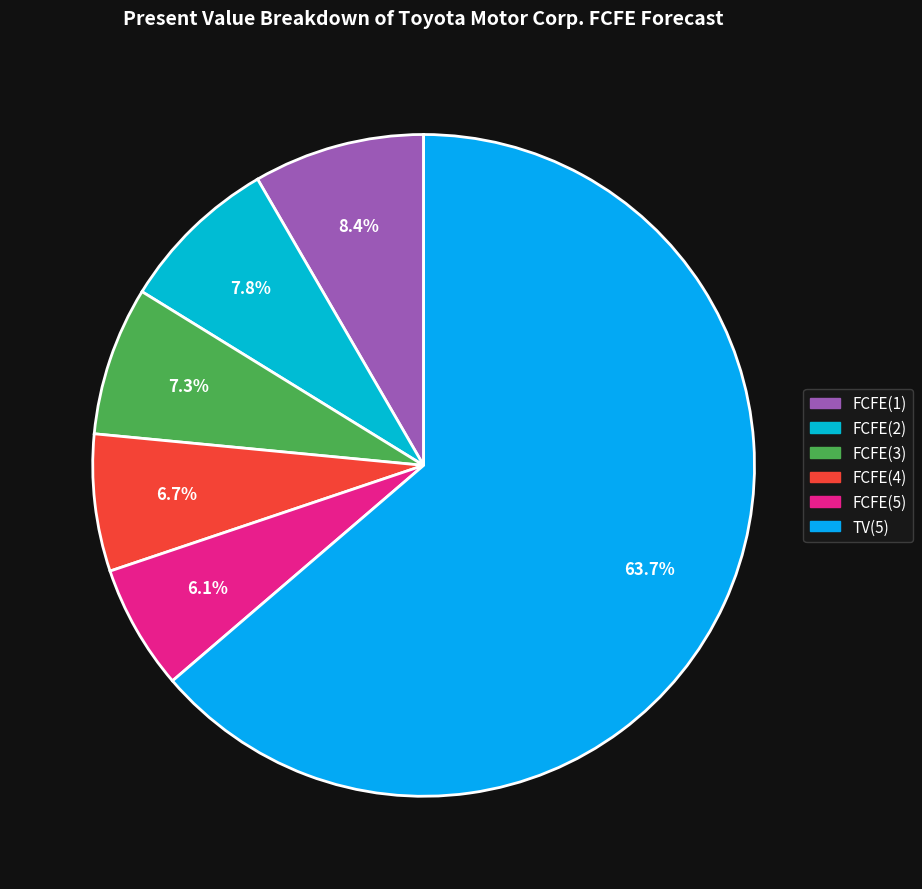

Which category has the biggest portion of the pie?

TV(5)